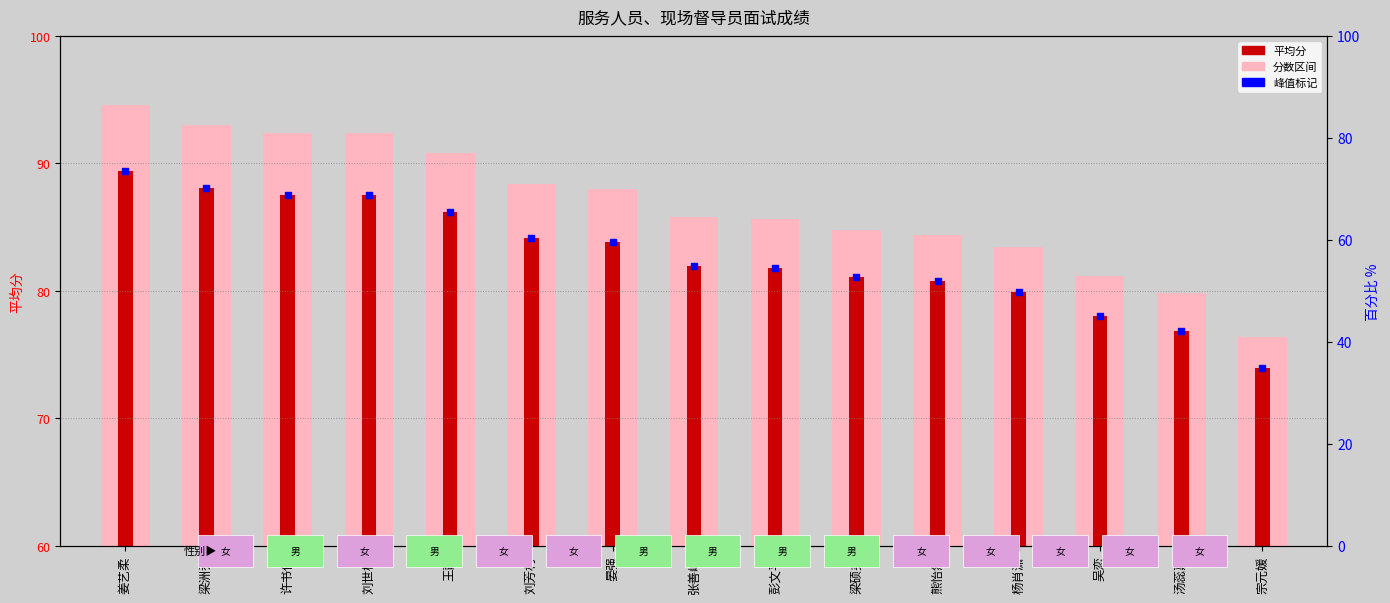

Which has a higher value, 王静 or 刘芳村?

王静